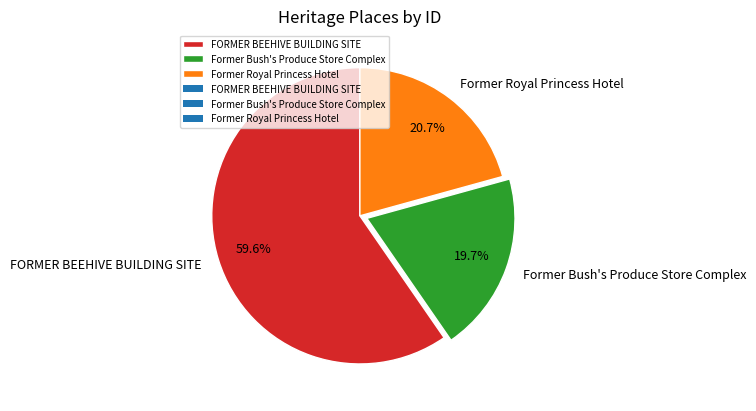

What portion of the pie excludes Former Royal Princess Hotel?

79.3%